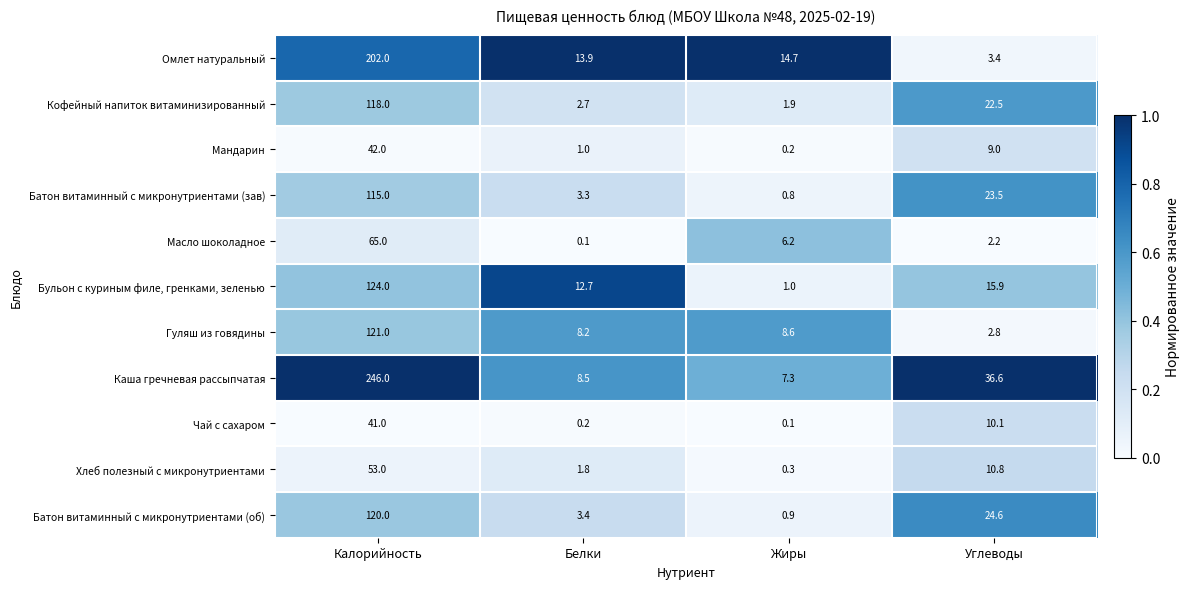

What is the total value across all series at Белки?

55.8